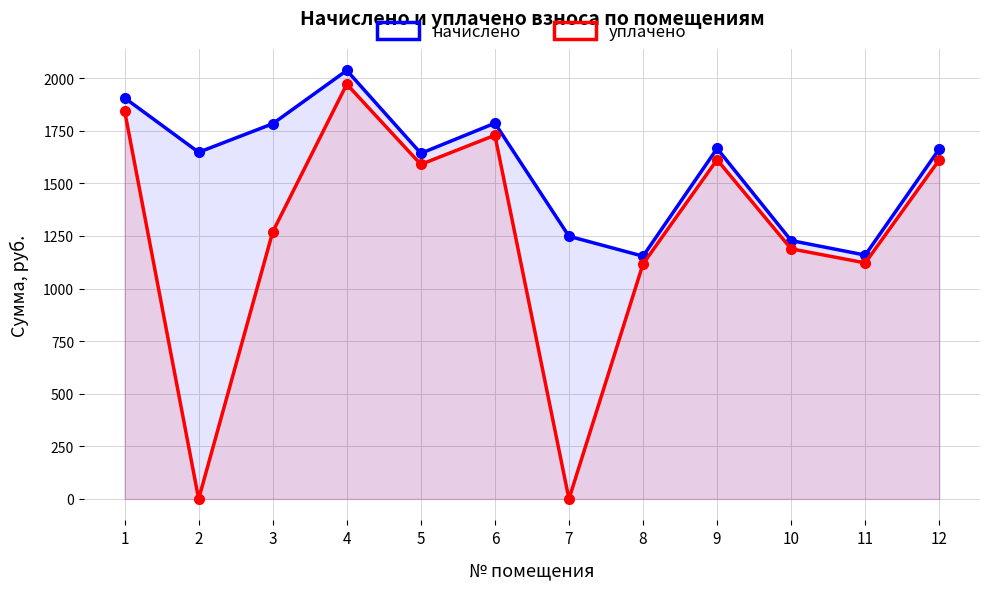

In уплачено, how many points are higher than both neighbors (excluding endpoints)?

3